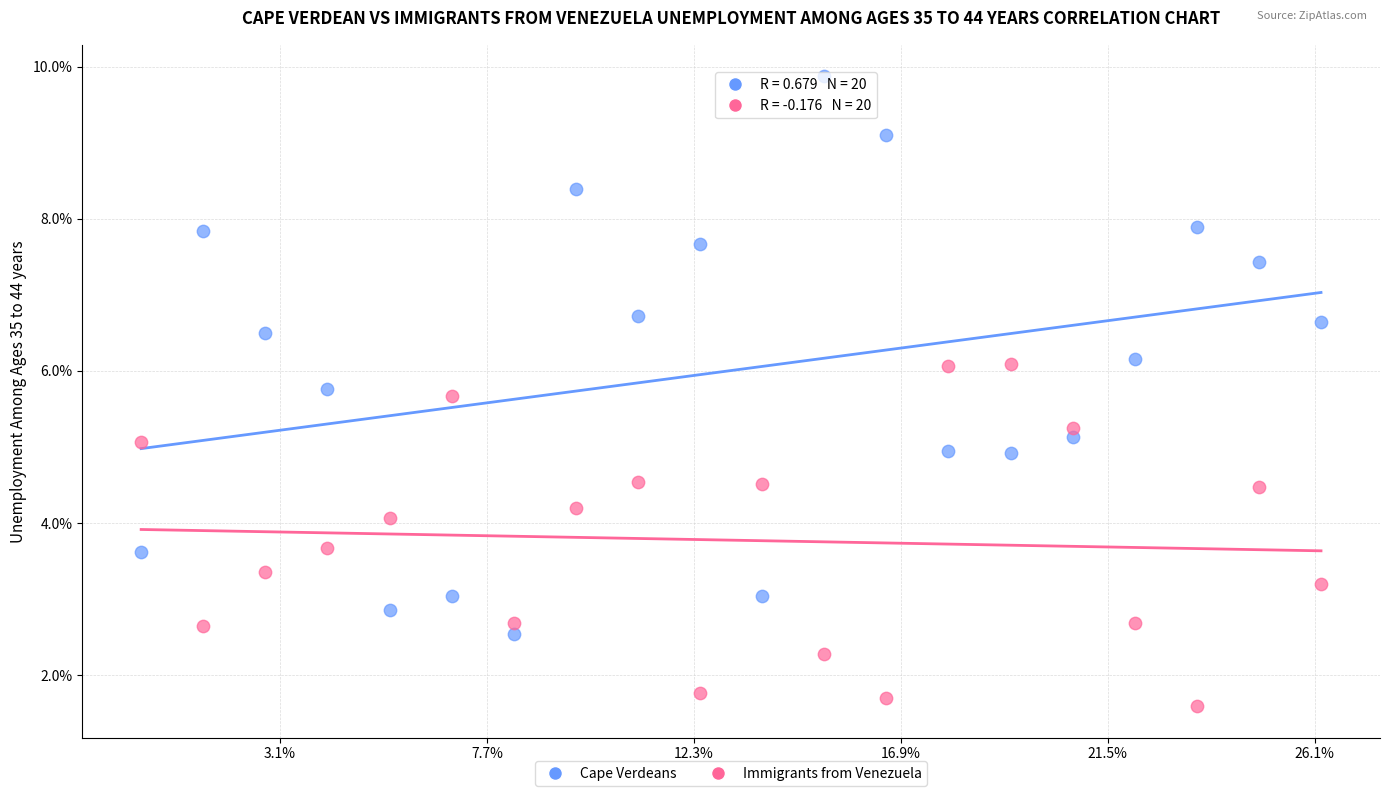

Which series has the widest spread of Y values?

Cape Verdeans